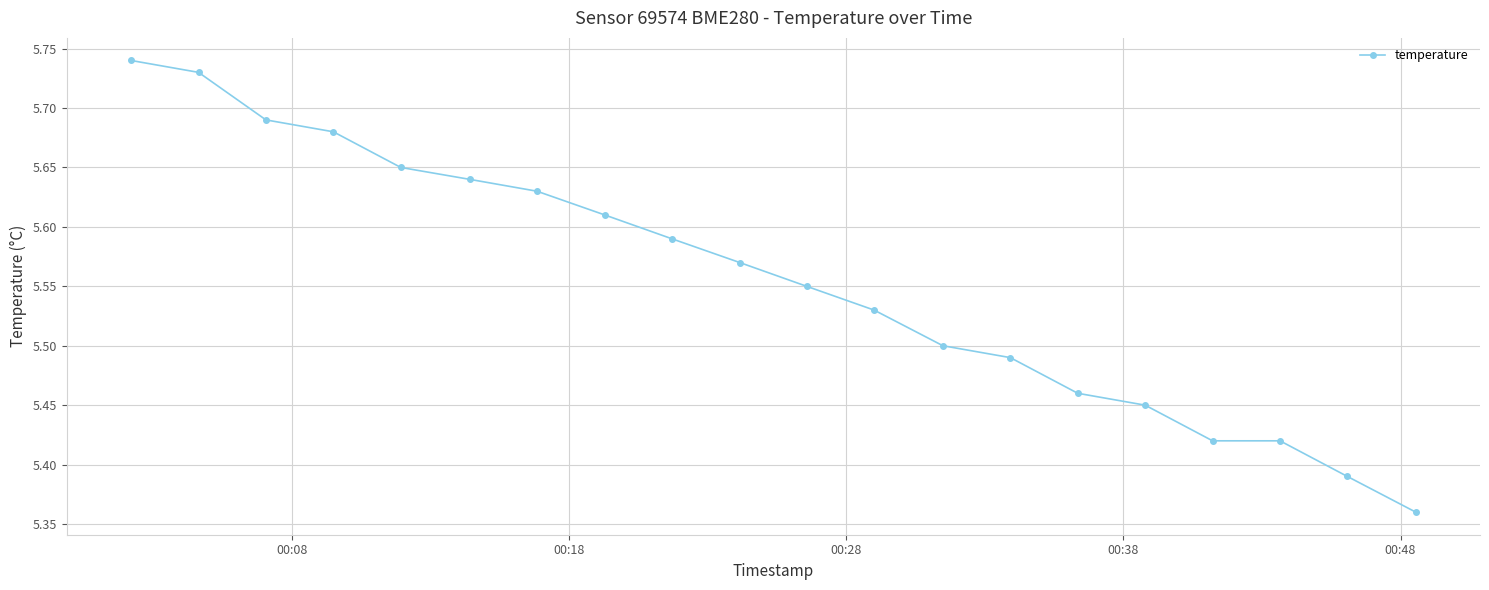

How many values are between 5 and 6?

20